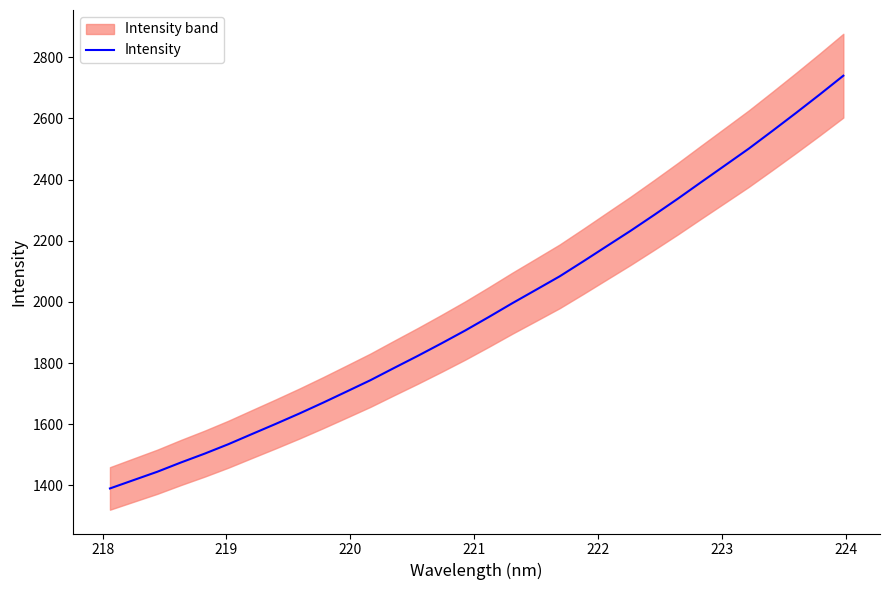

How many lines are shown in the chart?

1